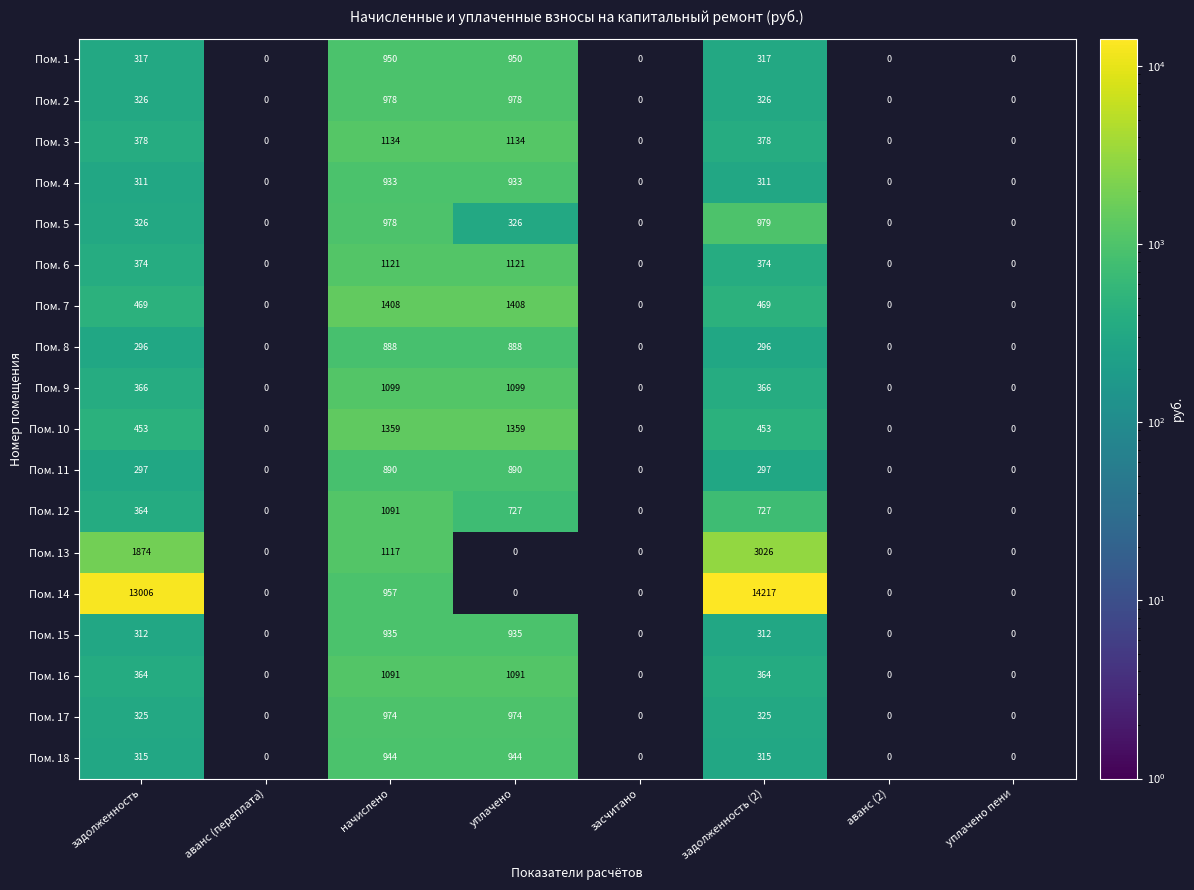

What is the spread (max minus min) of values at начислено?

520